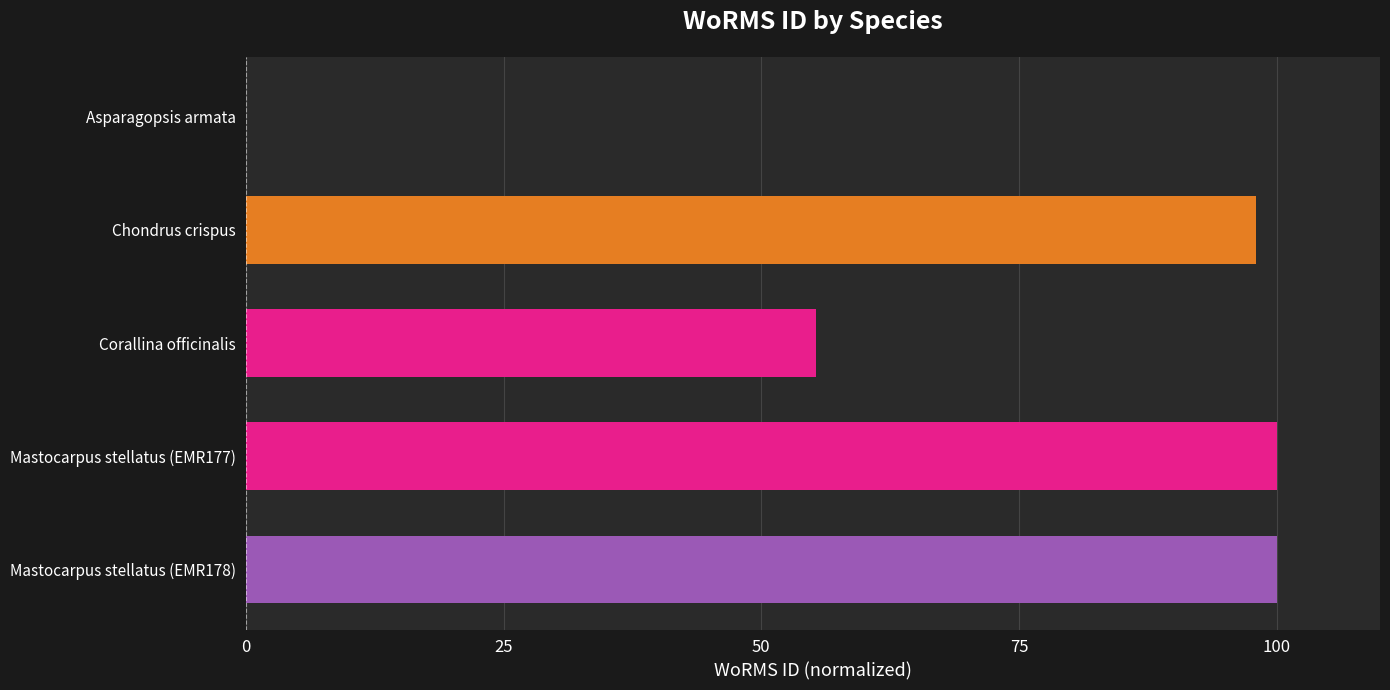

What is the sum of the values at Mastocarpus stellatus (EMR177) and Asparagopsis armata?

100.0